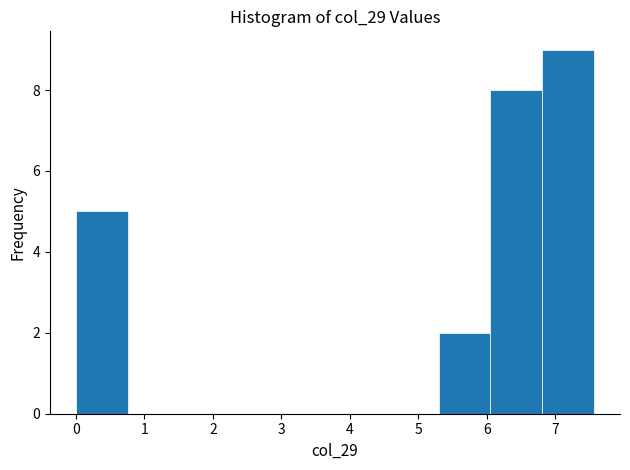

Over which range of the x-axis is the bar tallest?

6.8 to 7.6